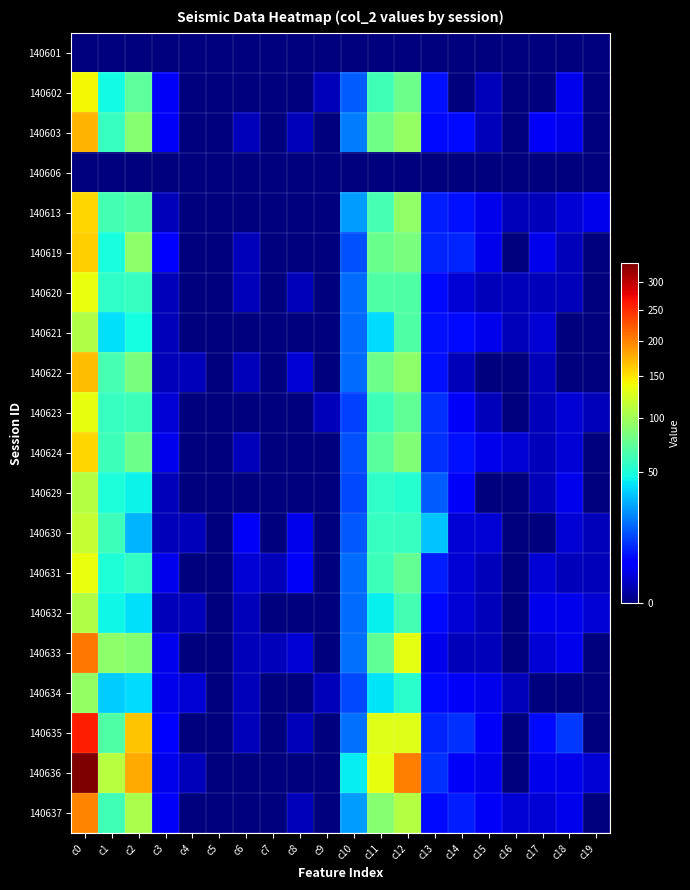

List the series in order of their peak value, highest first.

140636, 140635, 140633, 140637, 140603, 140622, 140619, 140613, 140624, 140602, 140631, 140620, 140623, 140630, 140629, 140621, 140632, 140634, 140601, 140606